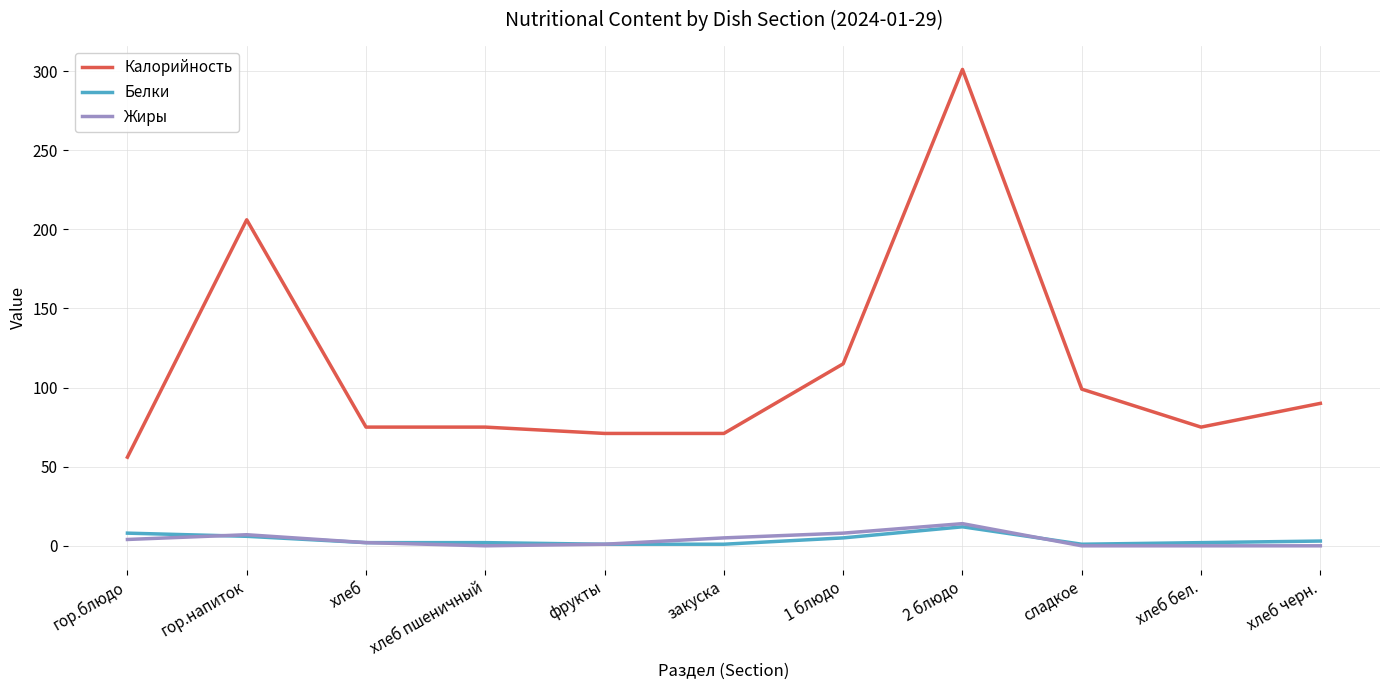

Which label corresponds to the largest value in the chart?

2 блюдо